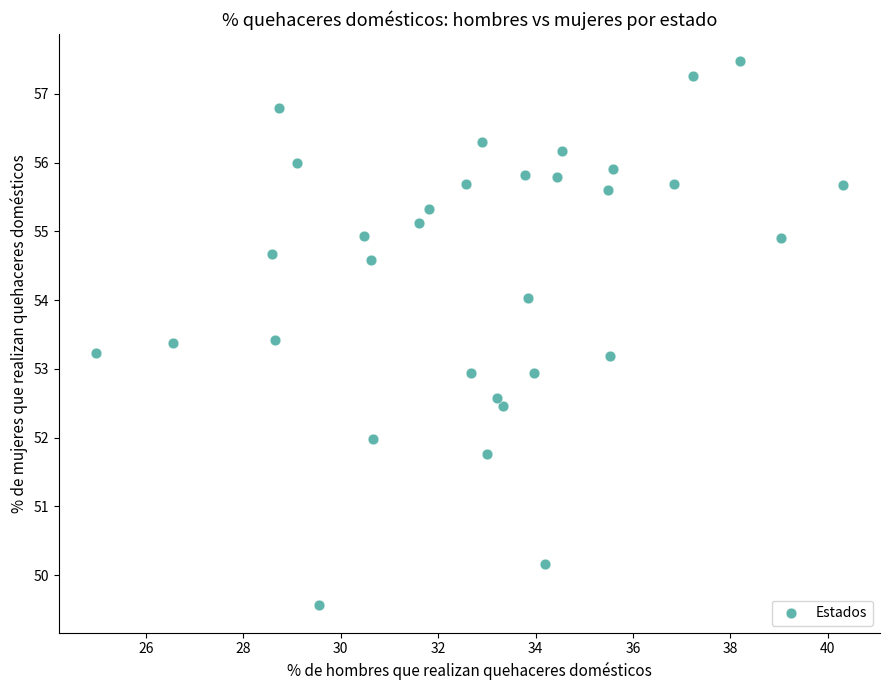

What is the range of Y values (max minus min)?

7.9